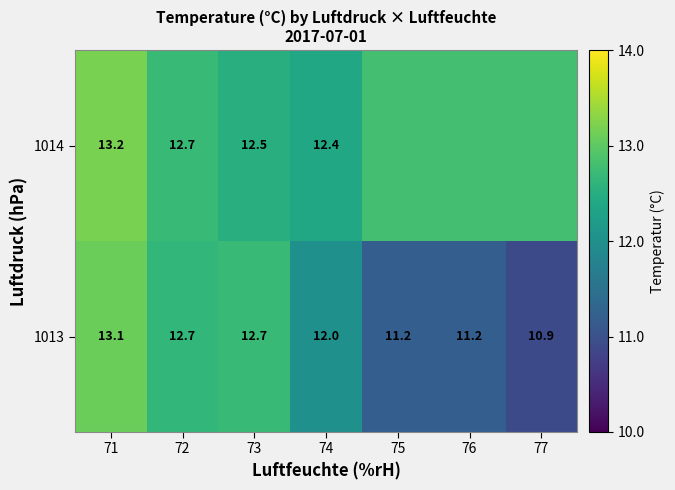

At which label does 1013 first exceed 12?

71